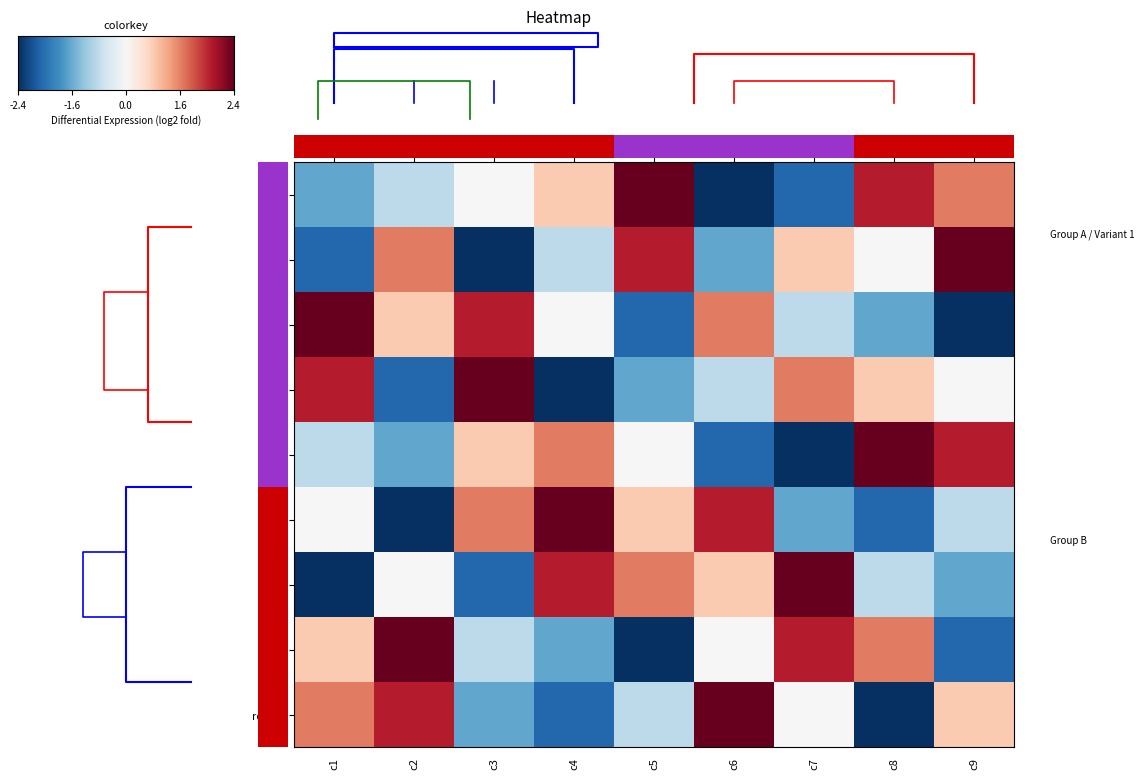

What is the difference between the highest and lowest values at c2?

5.0